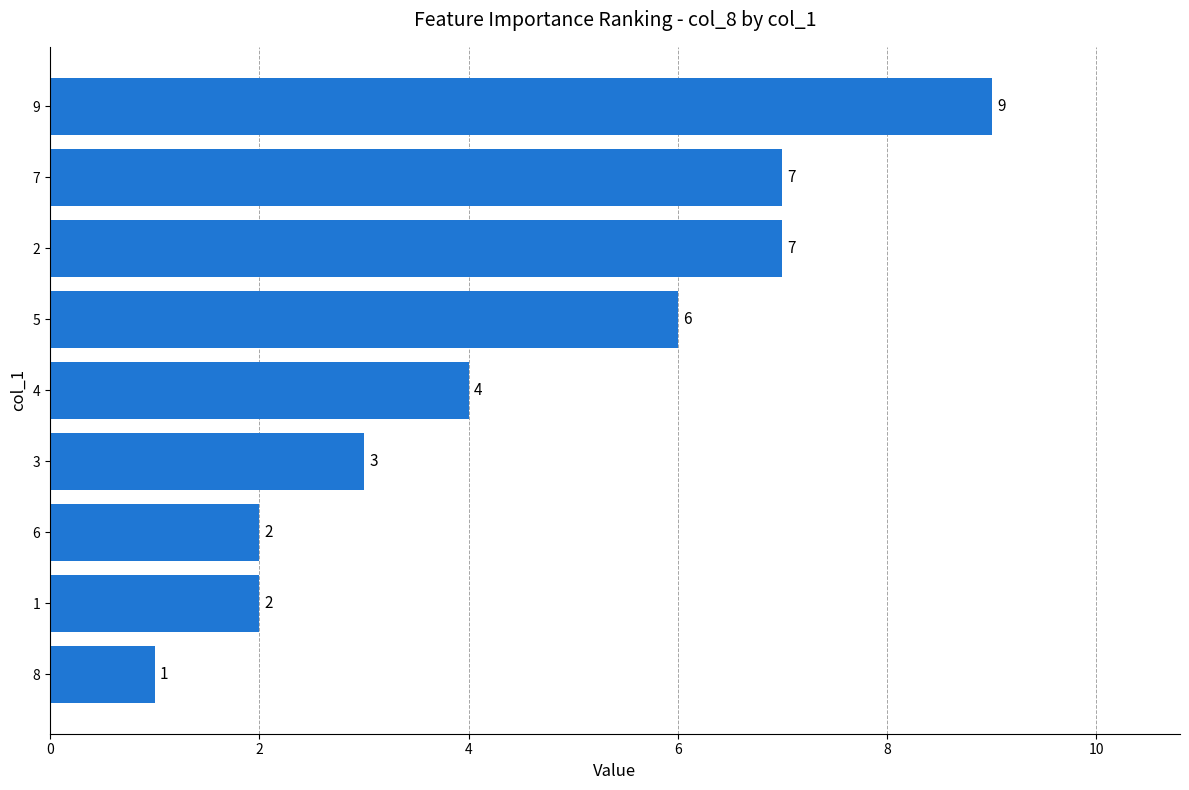

How many data points are less than 4?

4